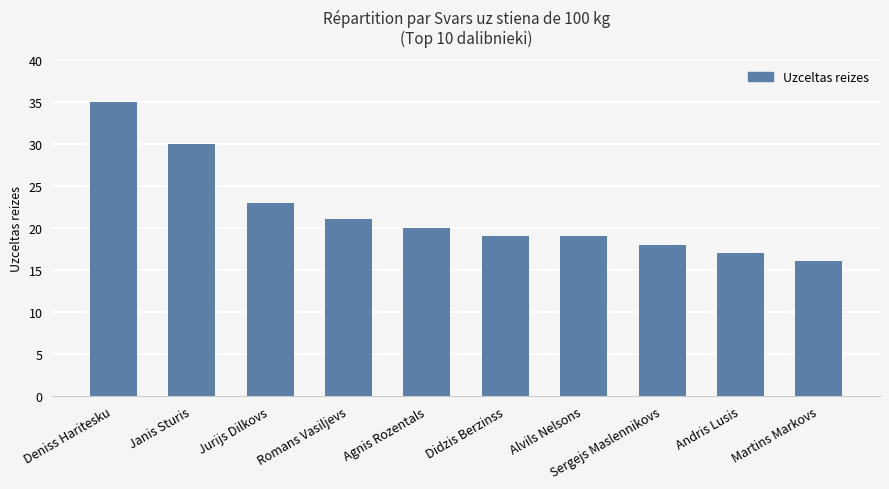

What is the sum of all values?

218